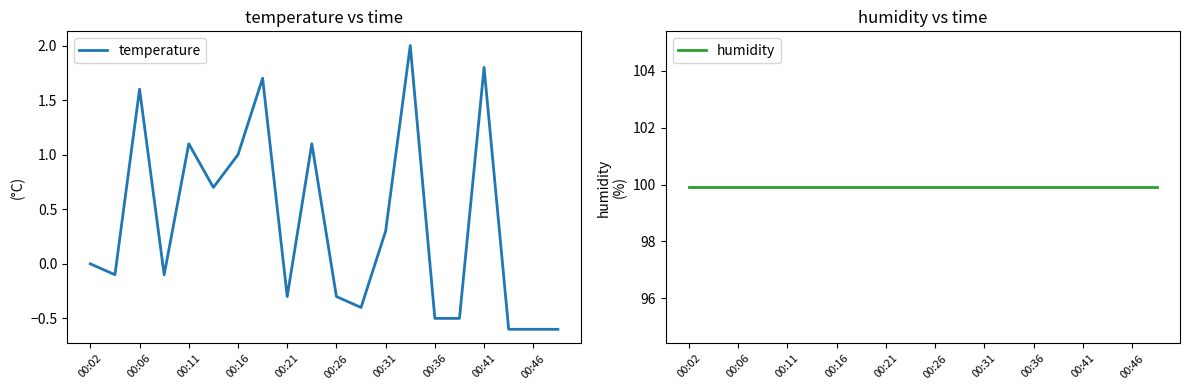

How many interior local peaks does the temperature series have?

6